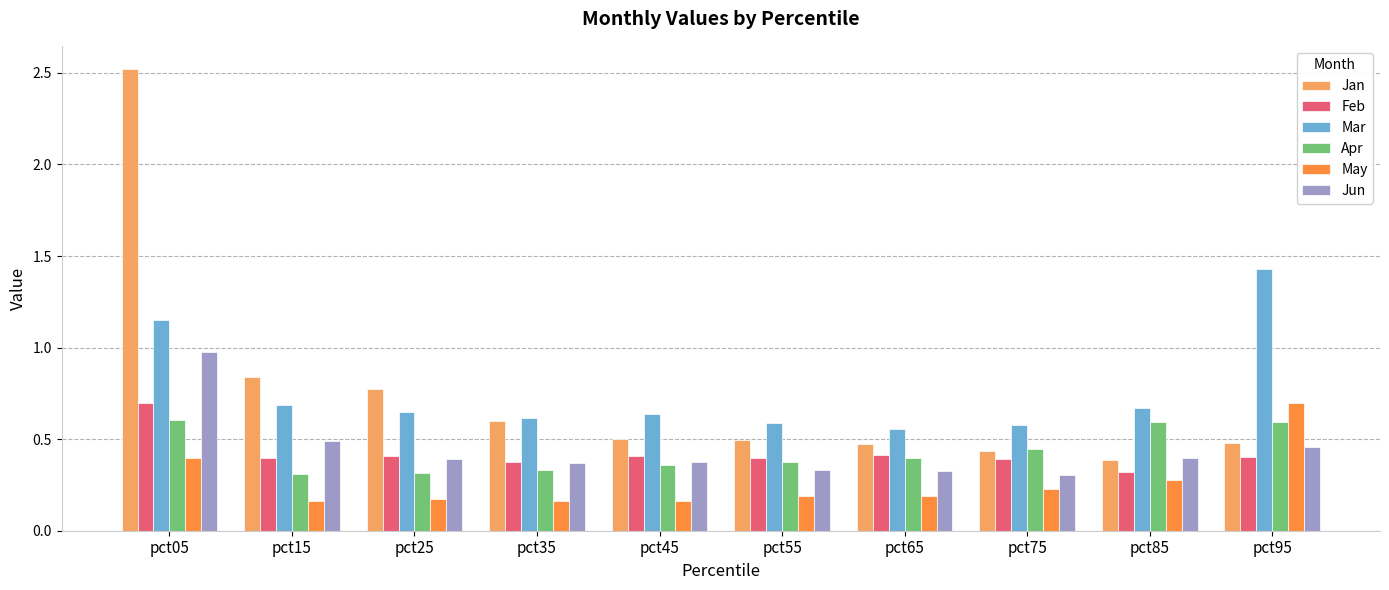

What is the difference between the second highest and minimum values in the Feb series?

0.1